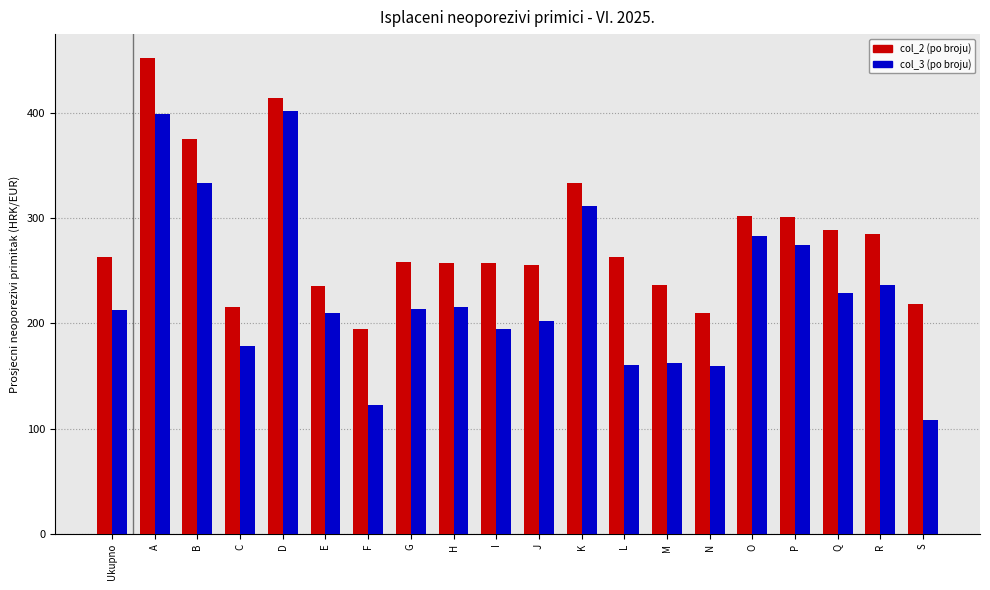

Which label corresponds to the largest value in the chart?

A